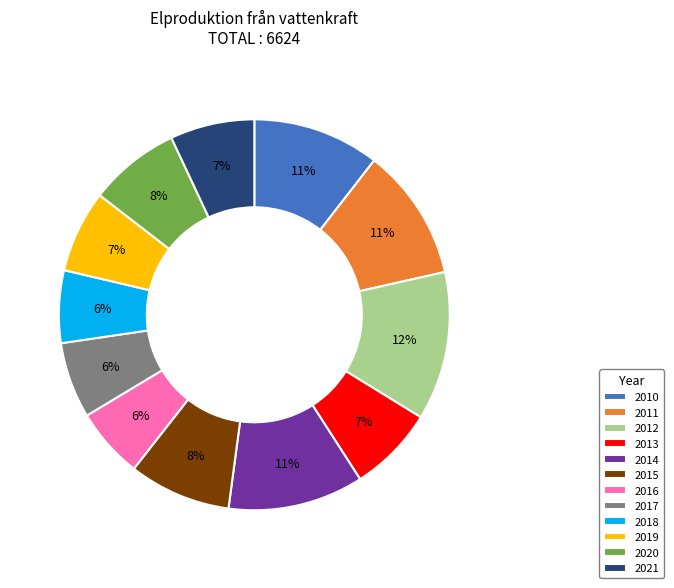

How many slices are in this pie chart?

12